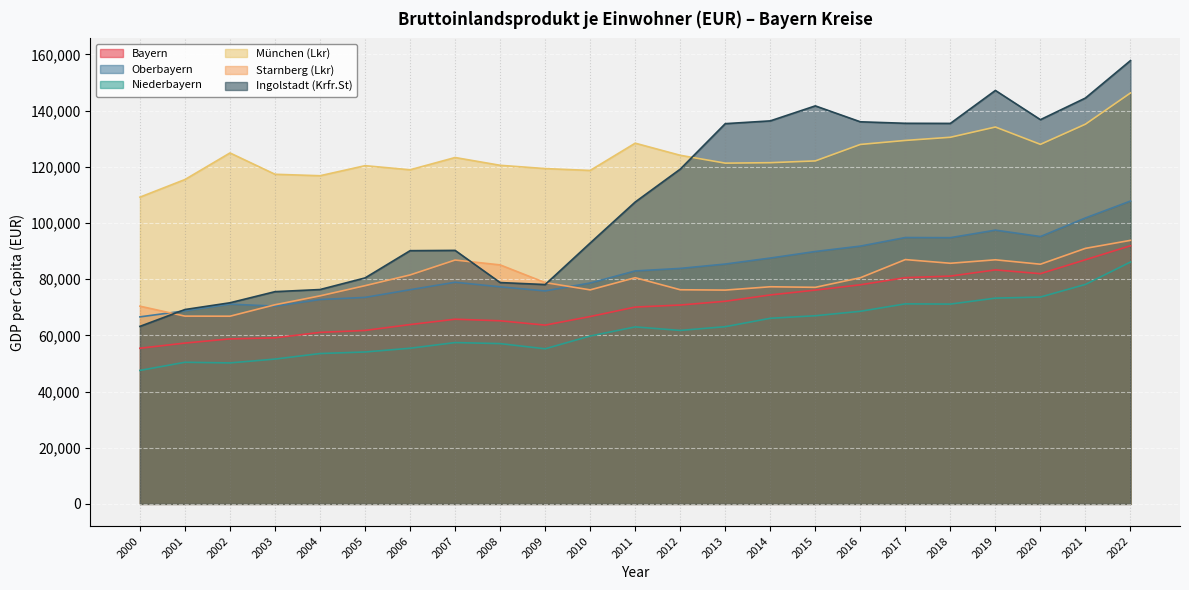

How many interior local valleys does the Bayern series have?

2